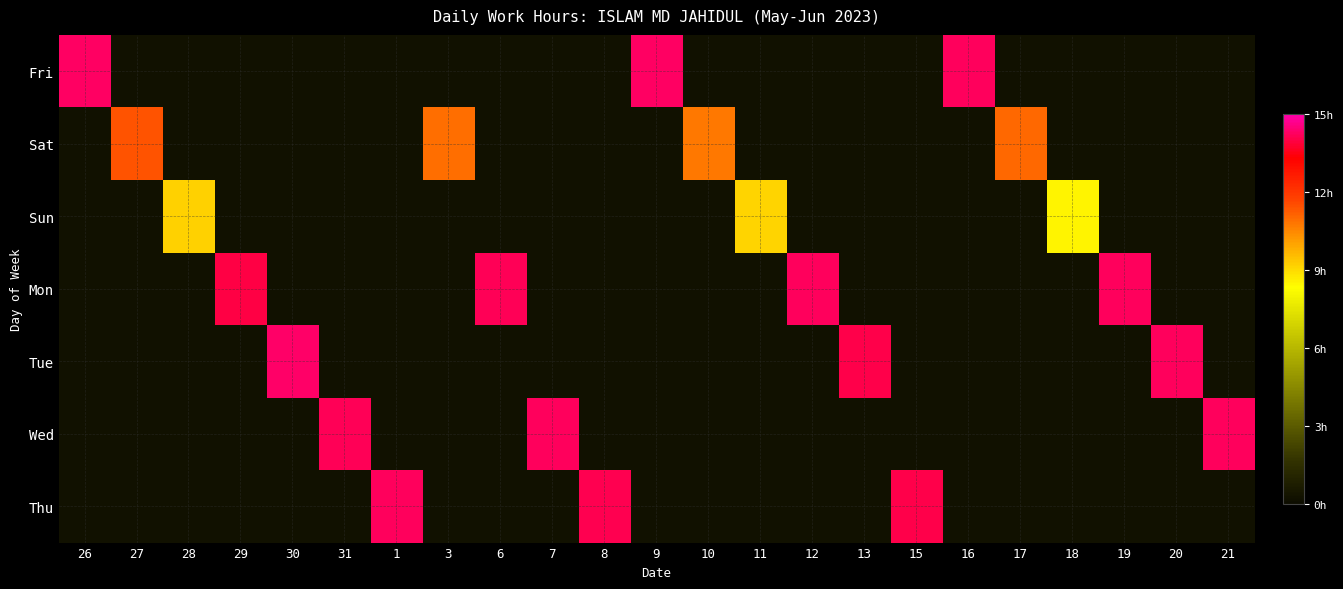

Count the number of data series in this chart.

7